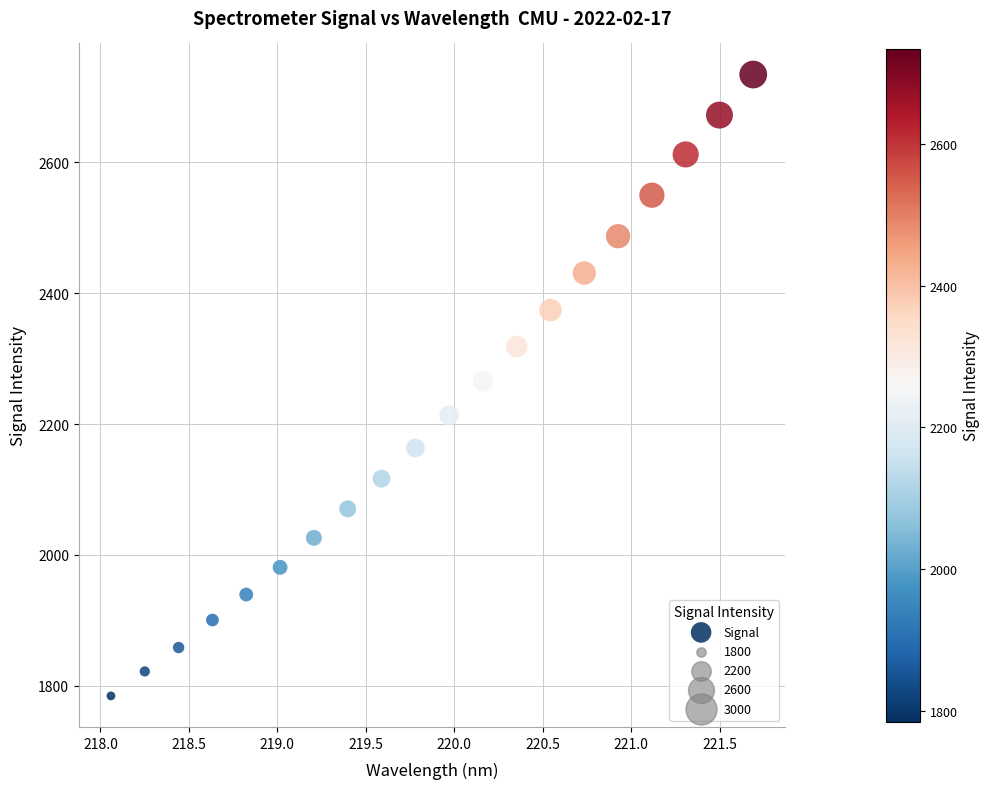

What is the range of X values (max minus min)?

3.6